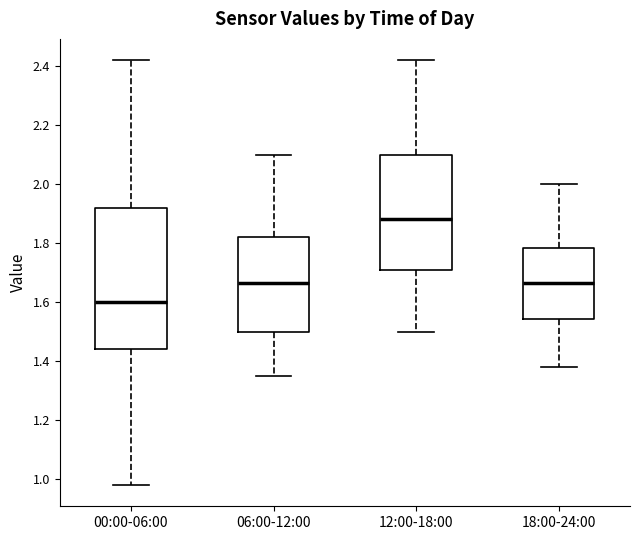

Reading left to right, read every box against the y-axis: the position of its median line, the range the box covers, and the ends of its whiskers. The values are not printed on the chart, so give them approximately, as read against the axis.

00:00-06:00: median 1.60, box 1.44 to 1.92, whiskers 0.98 to 2.42
06:00-12:00: median 1.66, box 1.50 to 1.82, whiskers 1.36 to 2.10
12:00-18:00: median 1.88, box 1.72 to 2.10, whiskers 1.50 to 2.42
18:00-24:00: median 1.66, box 1.54 to 1.78, whiskers 1.38 to 2.00